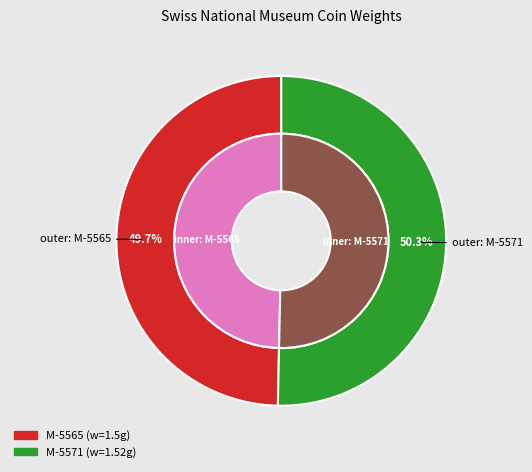

Which slice is the largest?

M-5571